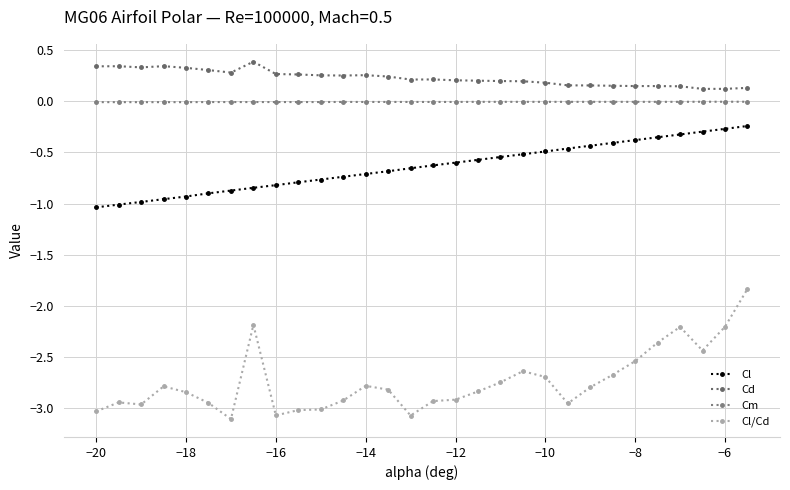

Count the number of data series in this chart.

4